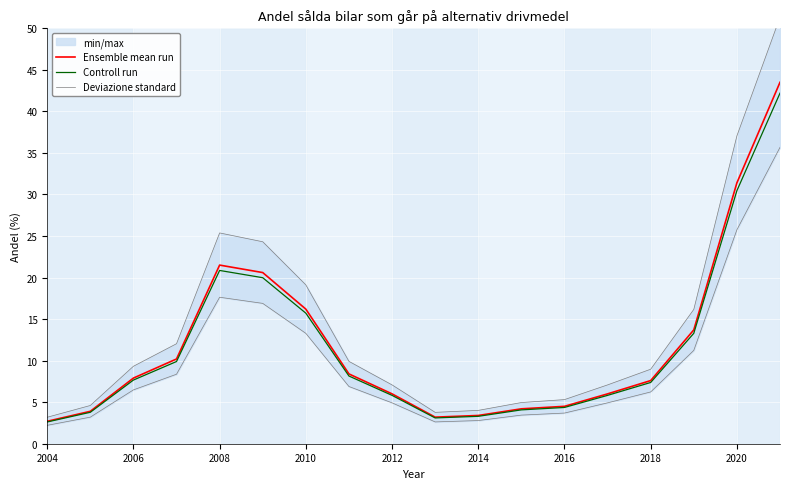

What is the lowest value of the Controll run series?

2.6